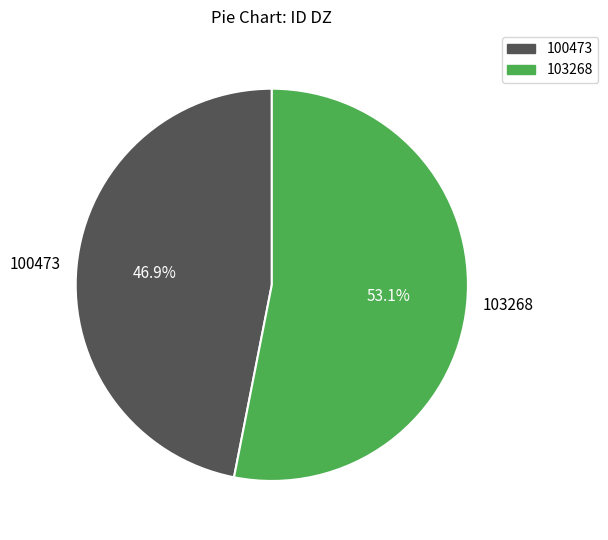

Which slice is the smallest?

100473